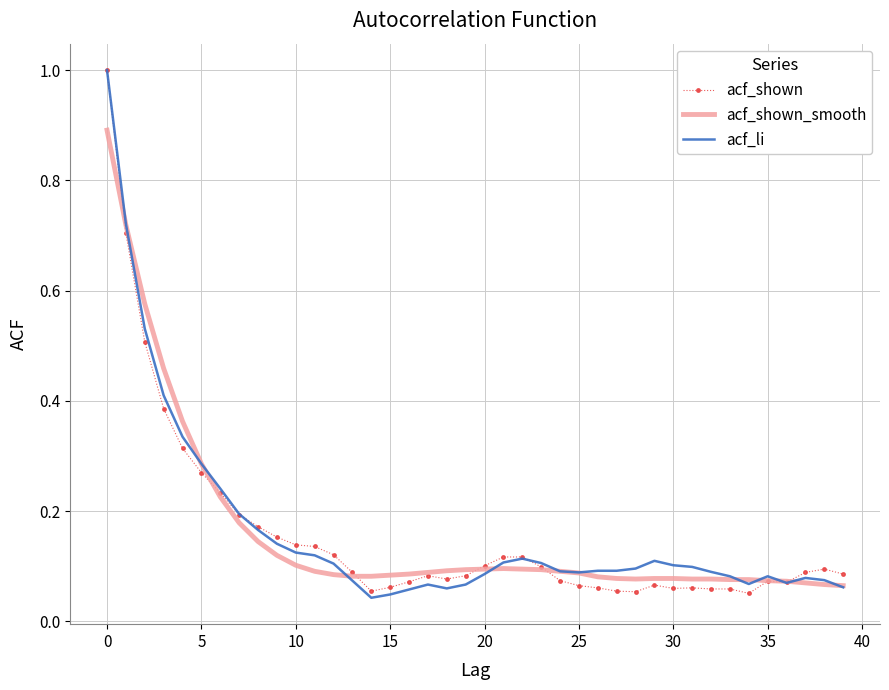

What are all the series names shown in the legend?

acf_shown, acf_shown_smooth, acf_li